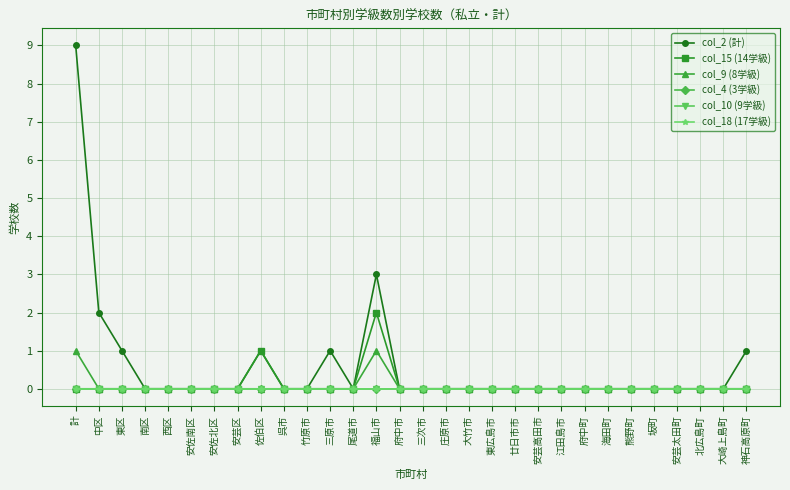

Reading left to right, list all the values displayed in this chart.

col_2 (計): 計=9	中区=2	東区=1	南区=0	西区=0	安佐南区=0	安佐北区=0	安芸区=0	佐伯区=1	呉市=0	竹原市=0	三原市=1	尾道市=0	福山市=3	府中市=0	三次市=0	庄原市=0	大竹市=0	東広島市=0	廿日市市=0	安芸高田市=0	江田島市=0	府中町=0	海田町=0	熊野町=0	坂町=0	安芸太田町=0	北広島町=0	大崎上島町=0	神石高原町=1
col_15 (14学級): 計=0	中区=0	東区=0	南区=0	西区=0	安佐南区=0	安佐北区=0	安芸区=0	佐伯区=1	呉市=0	竹原市=0	三原市=0	尾道市=0	福山市=2	府中市=0	三次市=0	庄原市=0	大竹市=0	東広島市=0	廿日市市=0	安芸高田市=0	江田島市=0	府中町=0	海田町=0	熊野町=0	坂町=0	安芸太田町=0	北広島町=0	大崎上島町=0	神石高原町=0
col_9 (8学級): 計=1	中区=0	東区=0	南区=0	西区=0	安佐南区=0	安佐北区=0	安芸区=0	佐伯区=0	呉市=0	竹原市=0	三原市=0	尾道市=0	福山市=1	府中市=0	三次市=0	庄原市=0	大竹市=0	東広島市=0	廿日市市=0	安芸高田市=0	江田島市=0	府中町=0	海田町=0	熊野町=0	坂町=0	安芸太田町=0	北広島町=0	大崎上島町=0	神石高原町=0
col_4 (3学級): 計=0	中区=0	東区=0	南区=0	西区=0	安佐南区=0	安佐北区=0	安芸区=0	佐伯区=0	呉市=0	竹原市=0	三原市=0	尾道市=0	福山市=0	府中市=0	三次市=0	庄原市=0	大竹市=0	東広島市=0	廿日市市=0	安芸高田市=0	江田島市=0	府中町=0	海田町=0	熊野町=0	坂町=0	安芸太田町=0	北広島町=0	大崎上島町=0	神石高原町=0
col_10 (9学級): 計=0	中区=0	東区=0	南区=0	西区=0	安佐南区=0	安佐北区=0	安芸区=0	佐伯区=0	呉市=0	竹原市=0	三原市=0	尾道市=0	福山市=0	府中市=0	三次市=0	庄原市=0	大竹市=0	東広島市=0	廿日市市=0	安芸高田市=0	江田島市=0	府中町=0	海田町=0	熊野町=0	坂町=0	安芸太田町=0	北広島町=0	大崎上島町=0	神石高原町=0
col_18 (17学級): 計=0	中区=0	東区=0	南区=0	西区=0	安佐南区=0	安佐北区=0	安芸区=0	佐伯区=0	呉市=0	竹原市=0	三原市=0	尾道市=0	福山市=0	府中市=0	三次市=0	庄原市=0	大竹市=0	東広島市=0	廿日市市=0	安芸高田市=0	江田島市=0	府中町=0	海田町=0	熊野町=0	坂町=0	安芸太田町=0	北広島町=0	大崎上島町=0	神石高原町=0